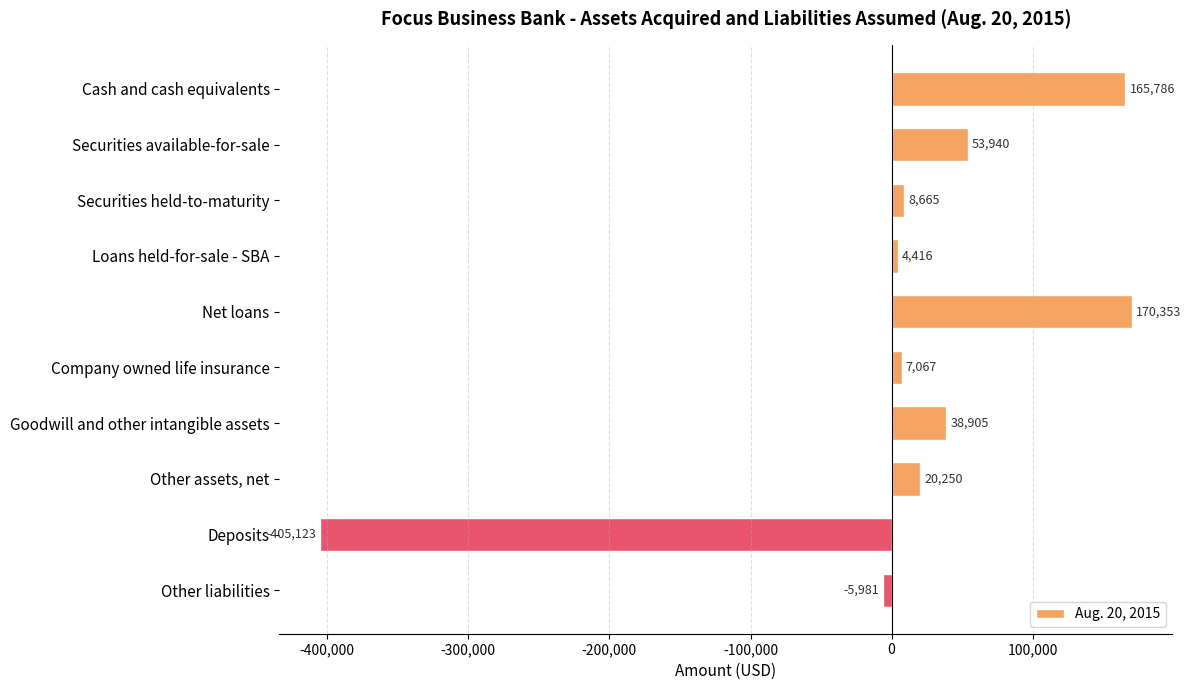

List the labels in order of value, smallest first.

Deposits, Other liabilities, Loans held-for-sale - SBA, Company owned life insurance, Securities held-to-maturity, Other assets, net, Goodwill and other intangible assets, Securities available-for-sale, Cash and cash equivalents, Net loans